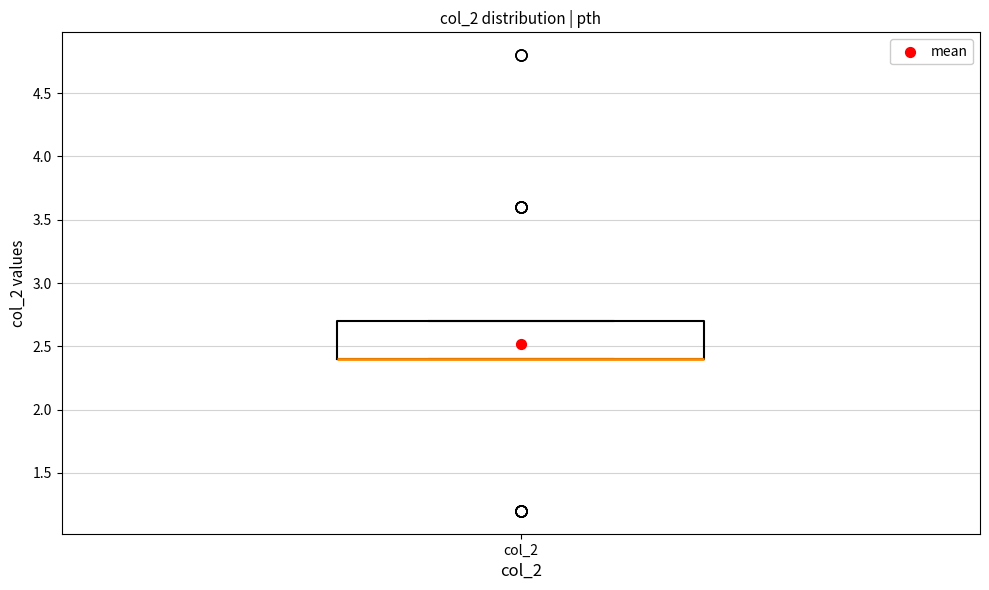

Where is the upper edge of the box for col_2 on the y-axis? The values are not printed on the chart, so give them approximately, as read against the axis.

2.7